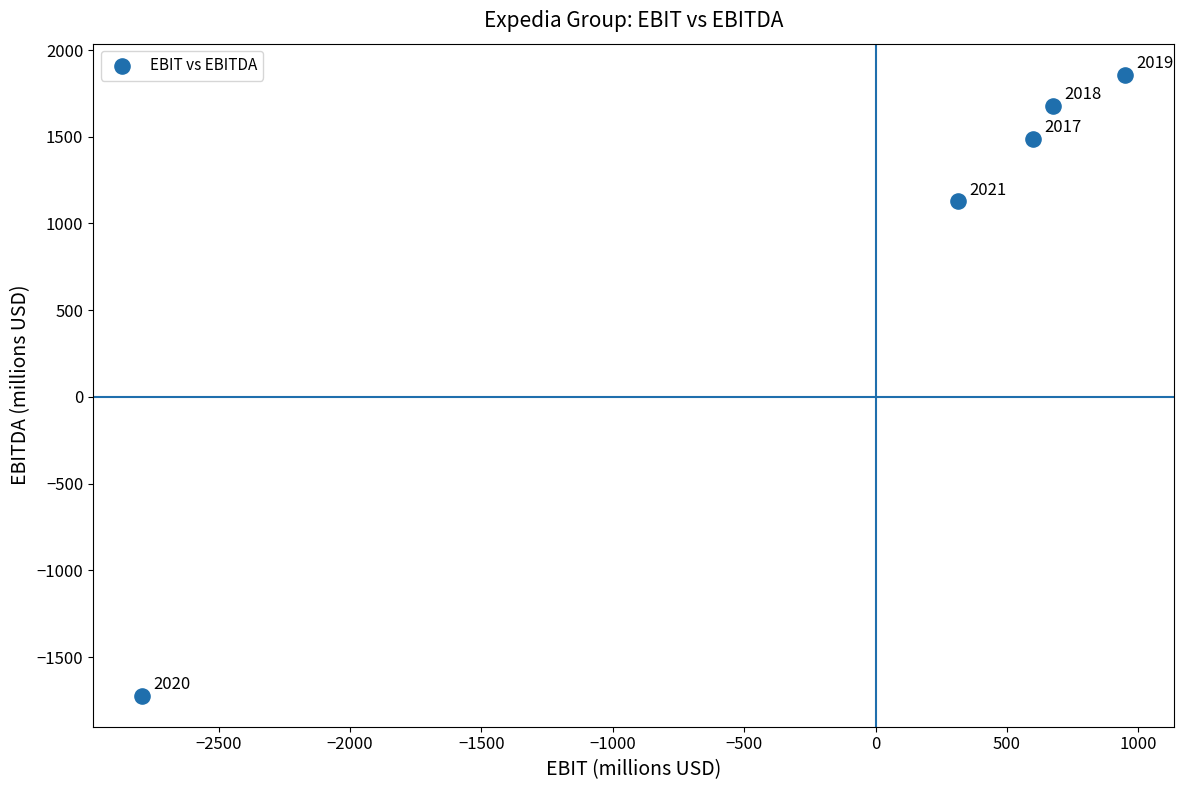

What is the average X value?

-51